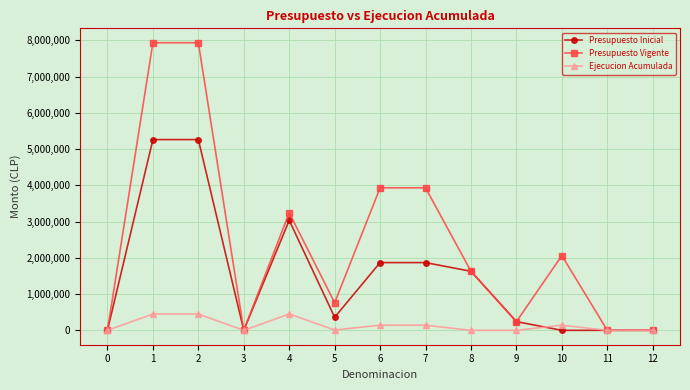

List the series in order of their peak value, lowest first.

Ejecucion Acumulada, Presupuesto Inicial, Presupuesto Vigente